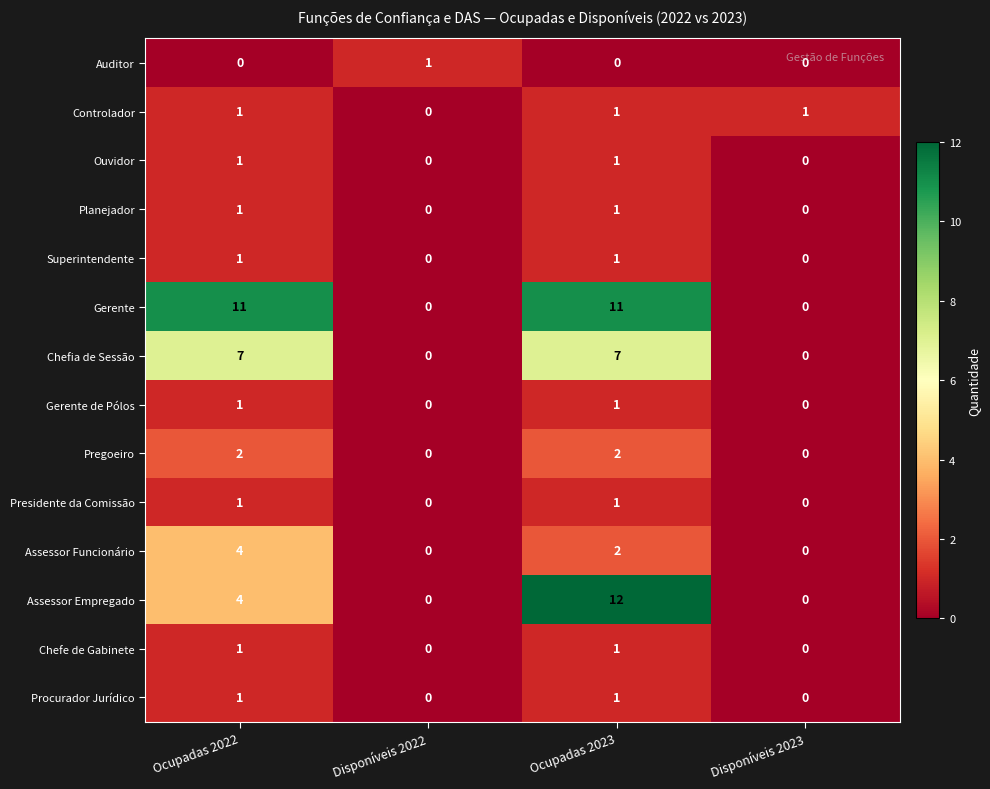

What is the difference between the highest and lowest values at Disponíveis 2023?

1